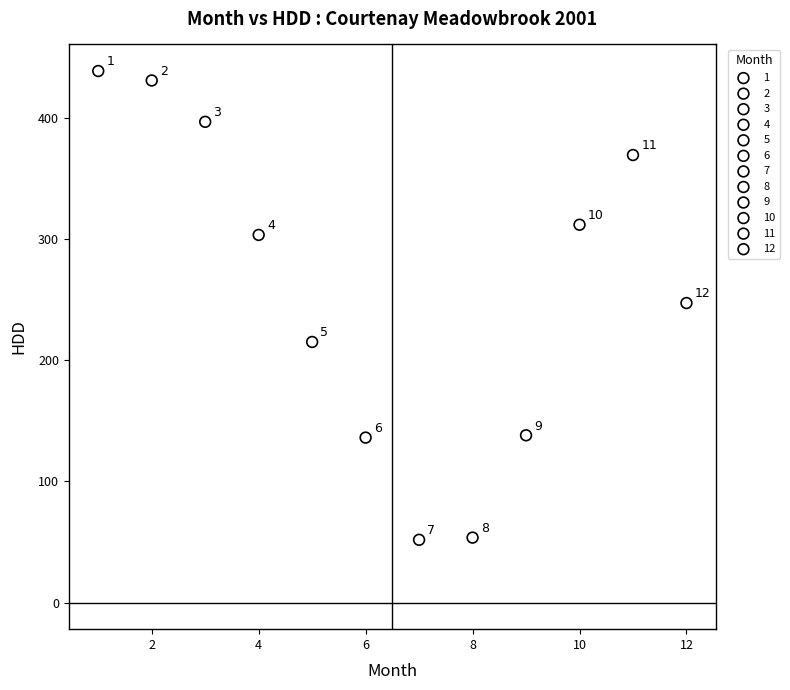

What are all the series names shown in the legend?

1, 2, 3, 4, 5, 6, 7, 8, 9, 10, 11, 12